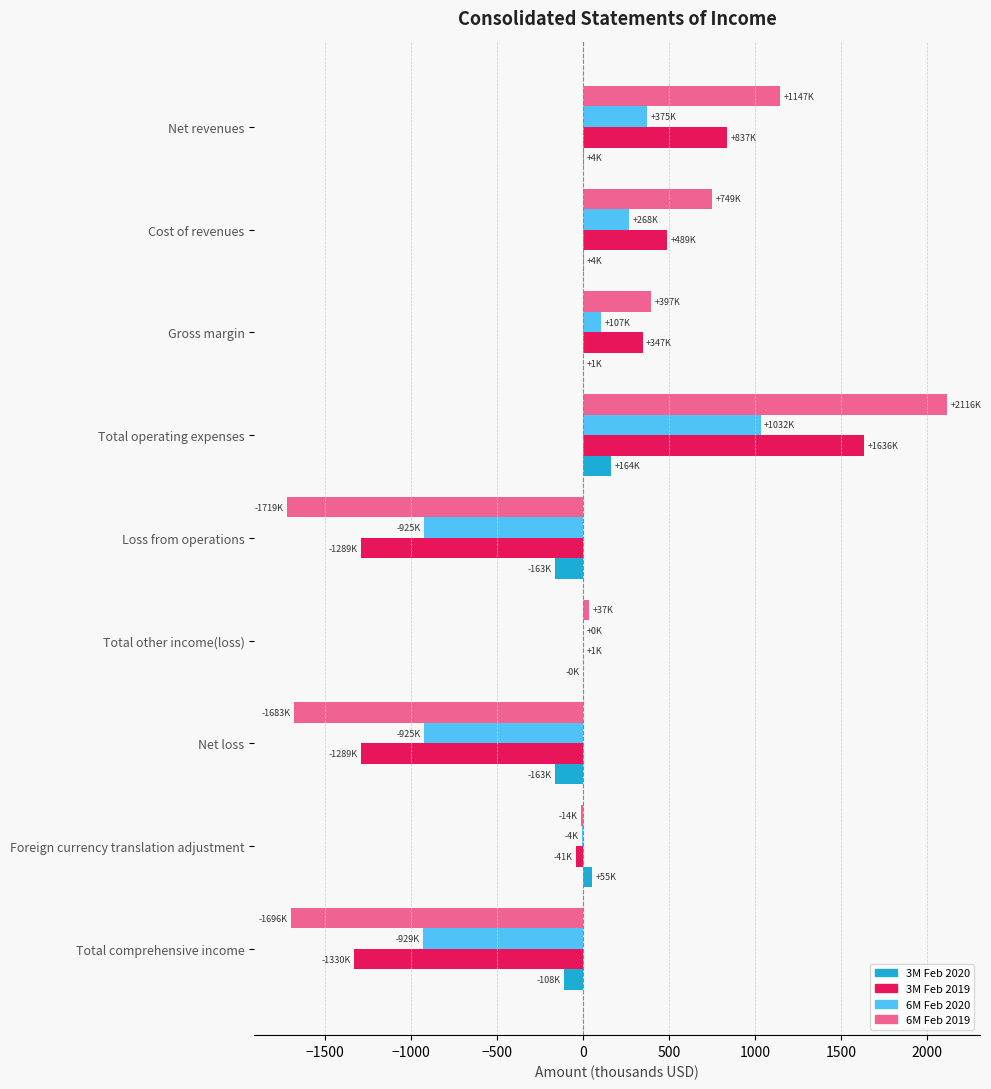

Which series has the largest range (max minus min)?

6M Feb 2019